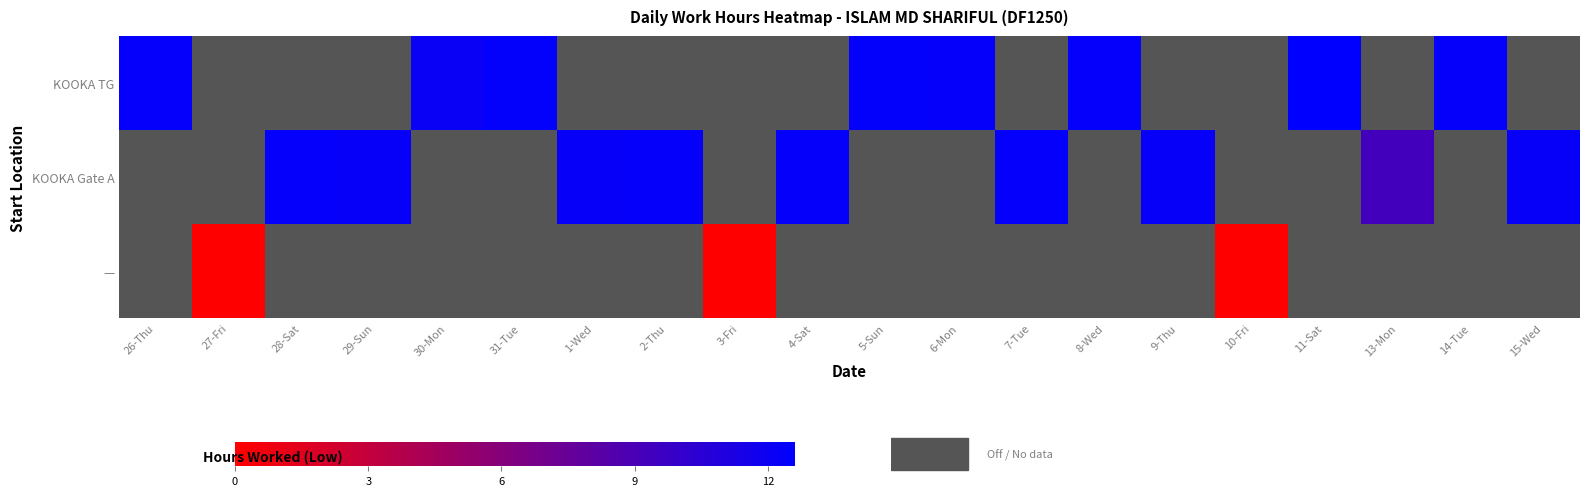

True or false: KOOKA Gate A has a value of -1.0 at 6-Mon.

True